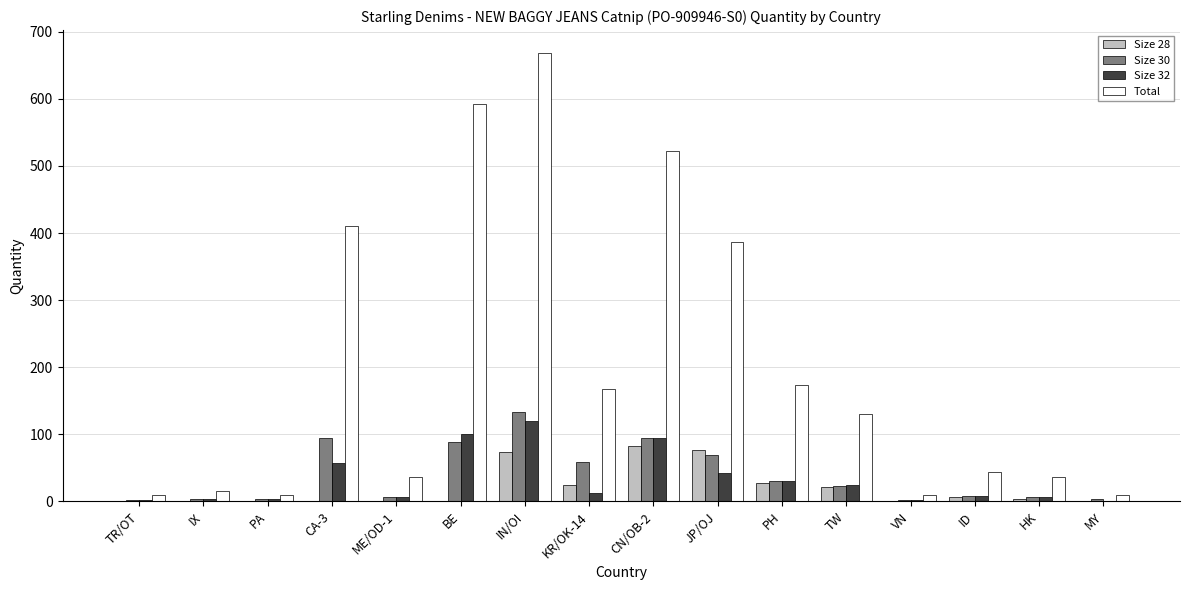

Between BE and KR/OK-14, which series saw the biggest shift?

Total